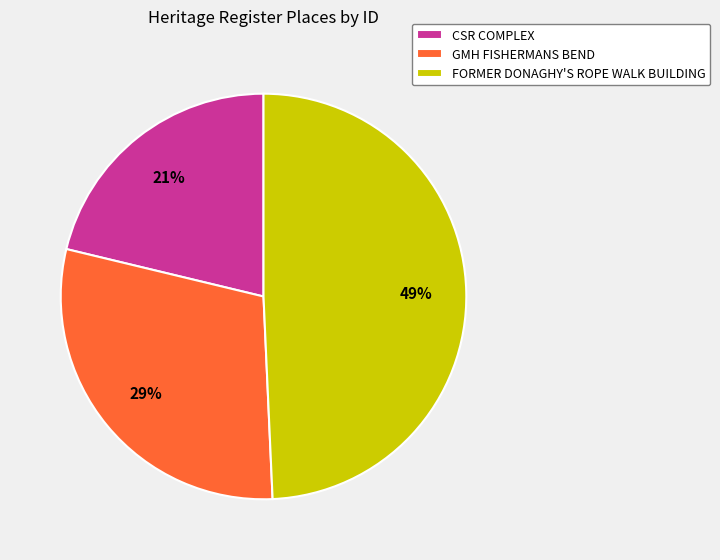

What percentage is the GMH FISHERMANS BEND slice, to the nearest percent?

29%